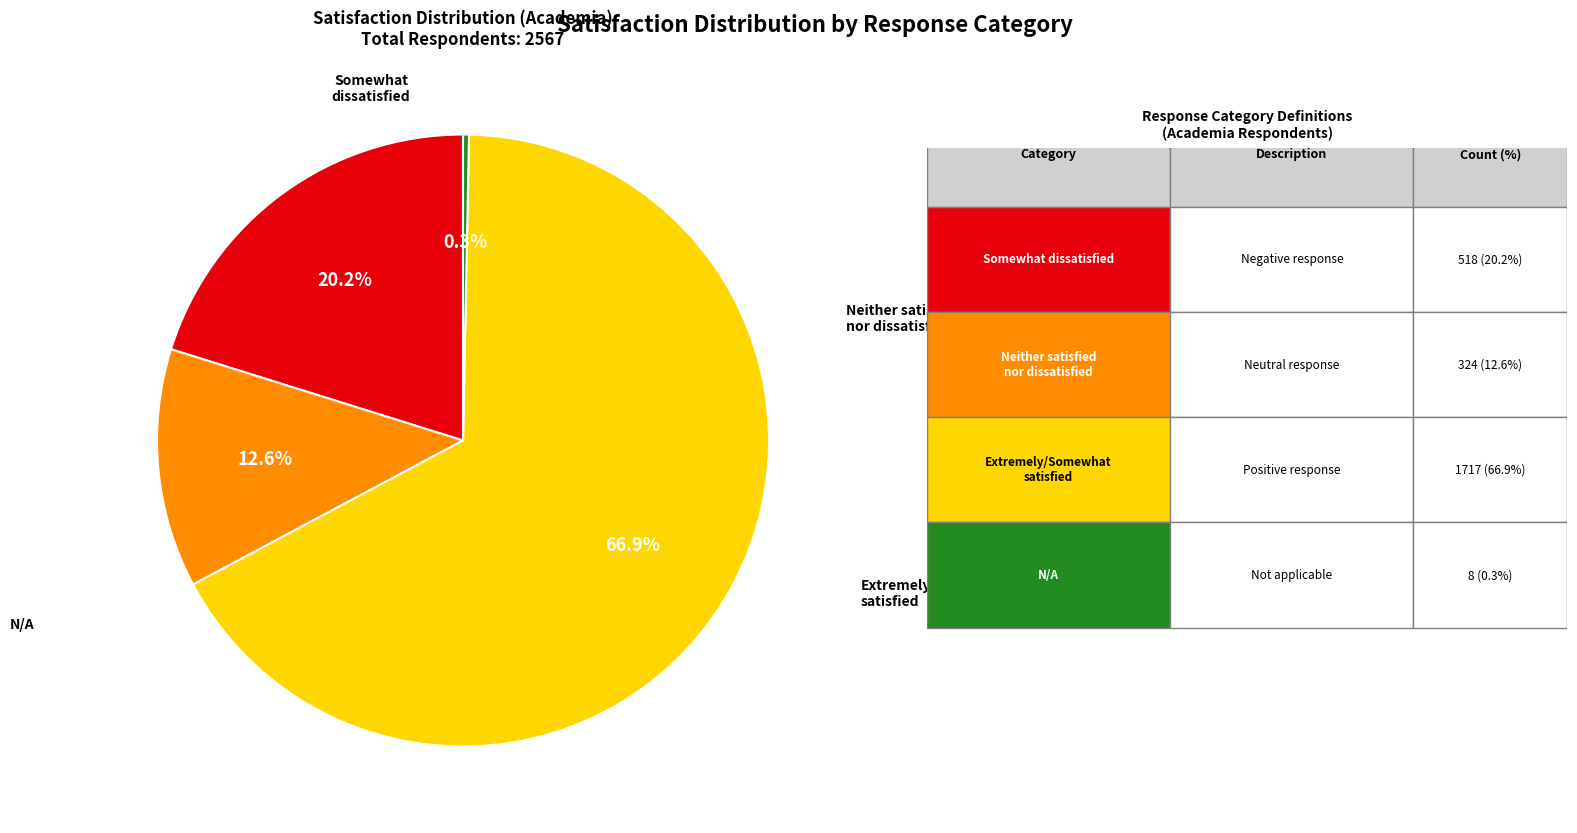

How many slices are in this pie chart?

4